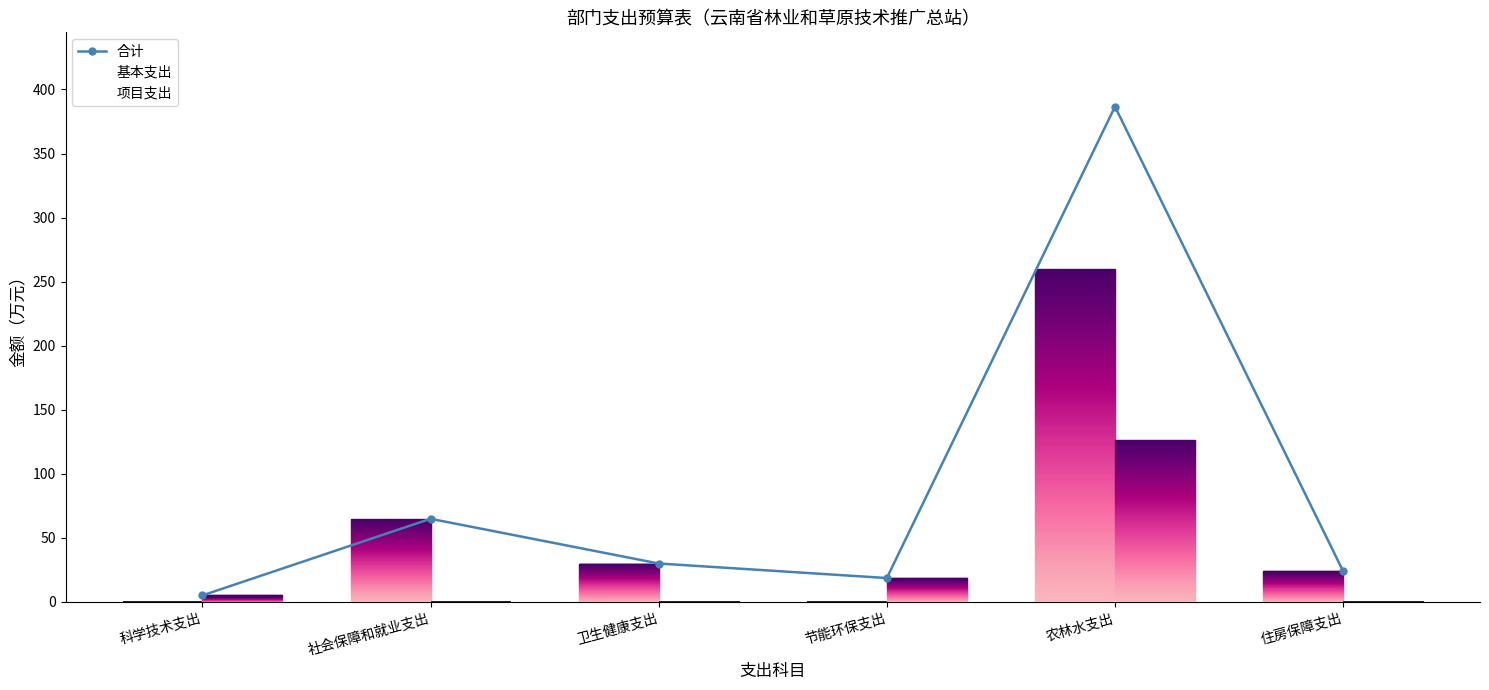

The chart shows a value of 37.5 at 住房保障支出. True or false?

False